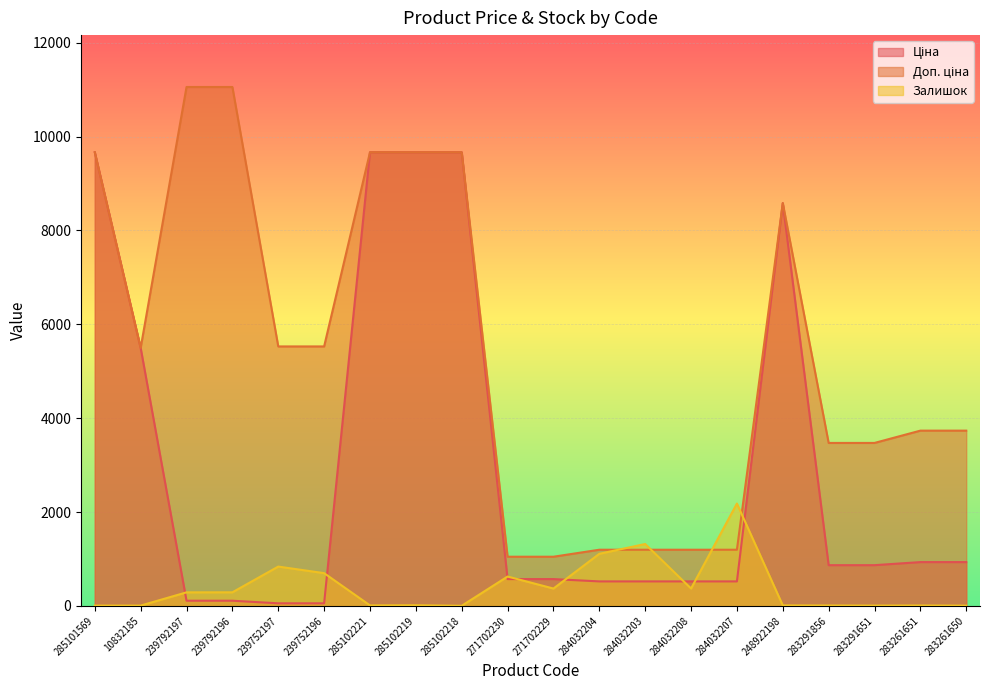

What is the value of the Доп. ціна point at the 20th from the left?

3734.2